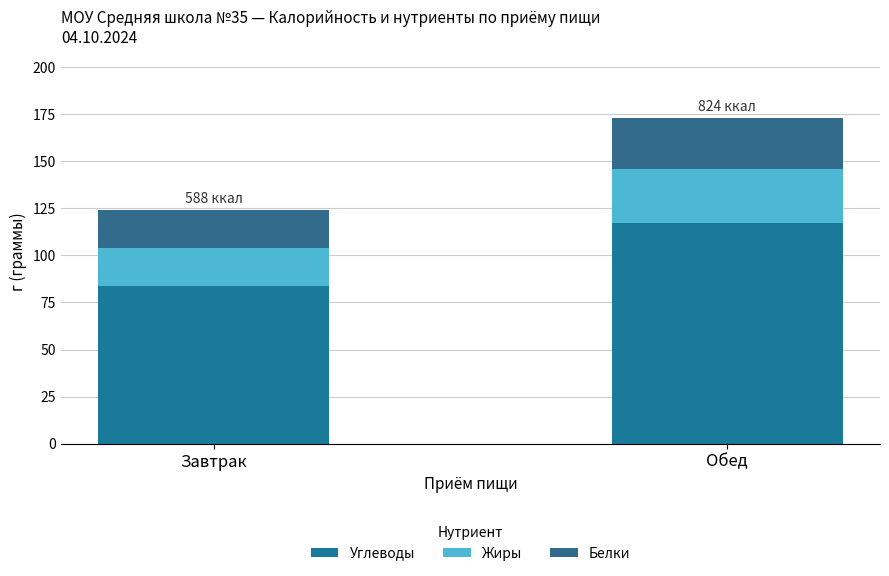

Are the bars horizontal?

No